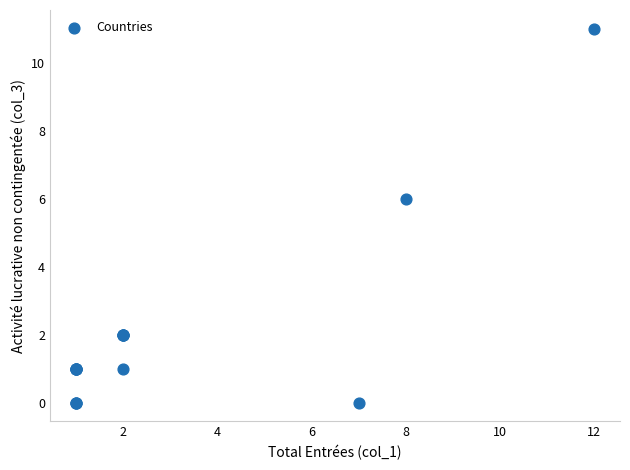

What Y value in the scatter plot is closest to 5?

6